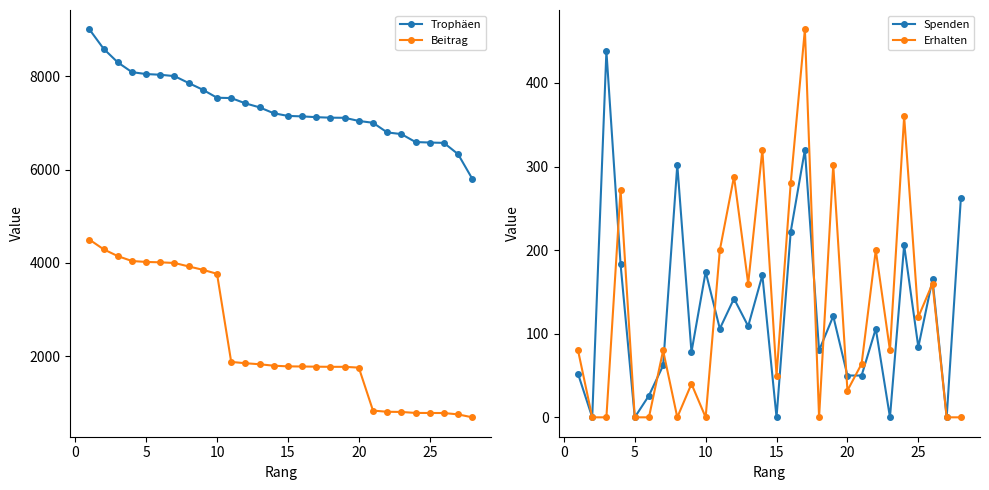

How many lines are shown in the chart?

4